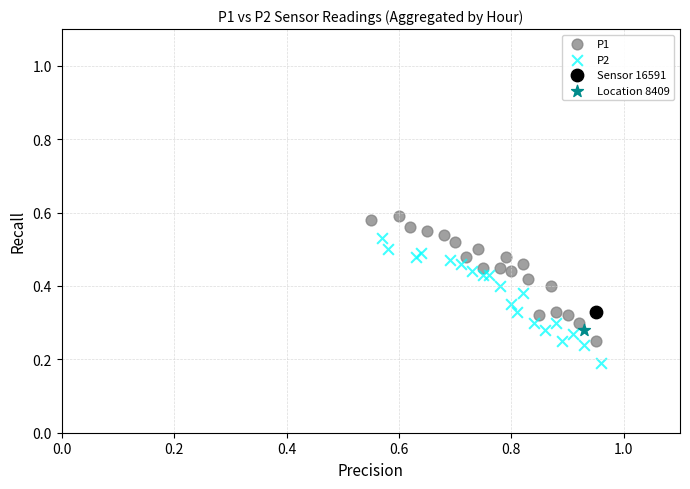

What are all the series names shown in the legend?

P1, P2, Sensor 16591, Location 8409